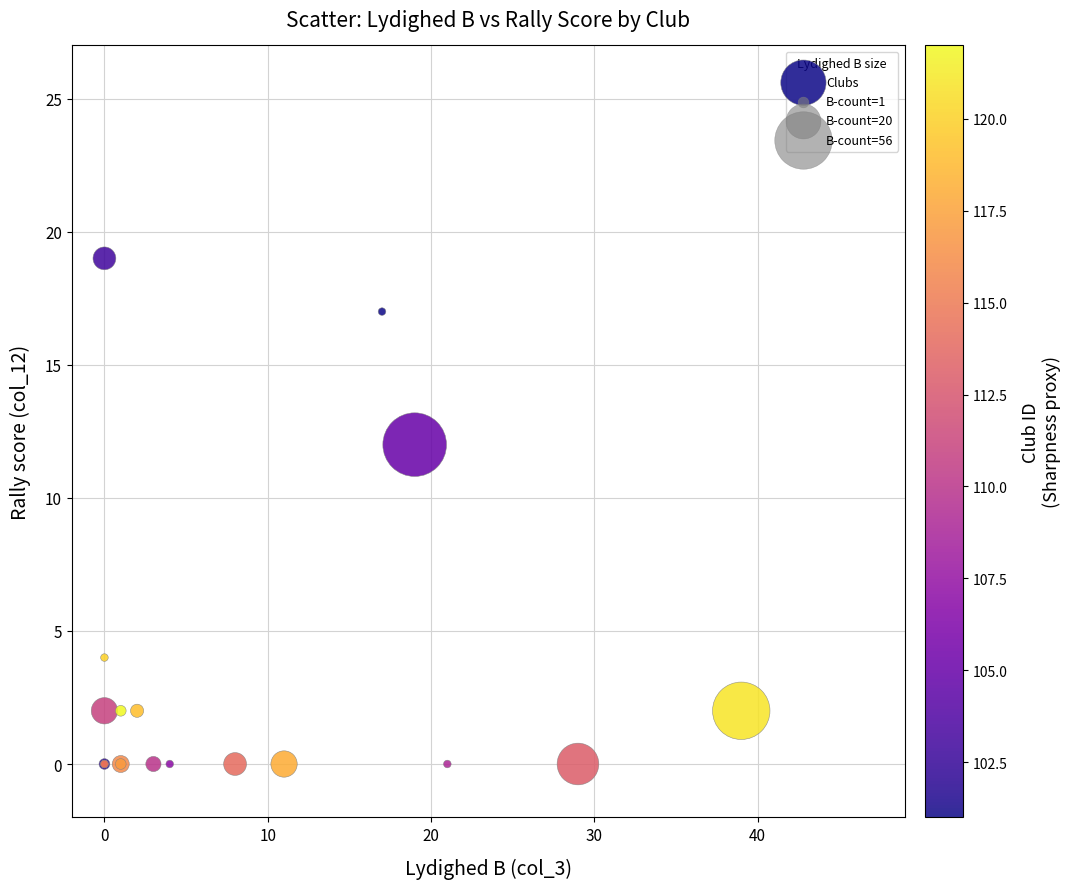

What Y value in the scatter plot is closest to 9?

12